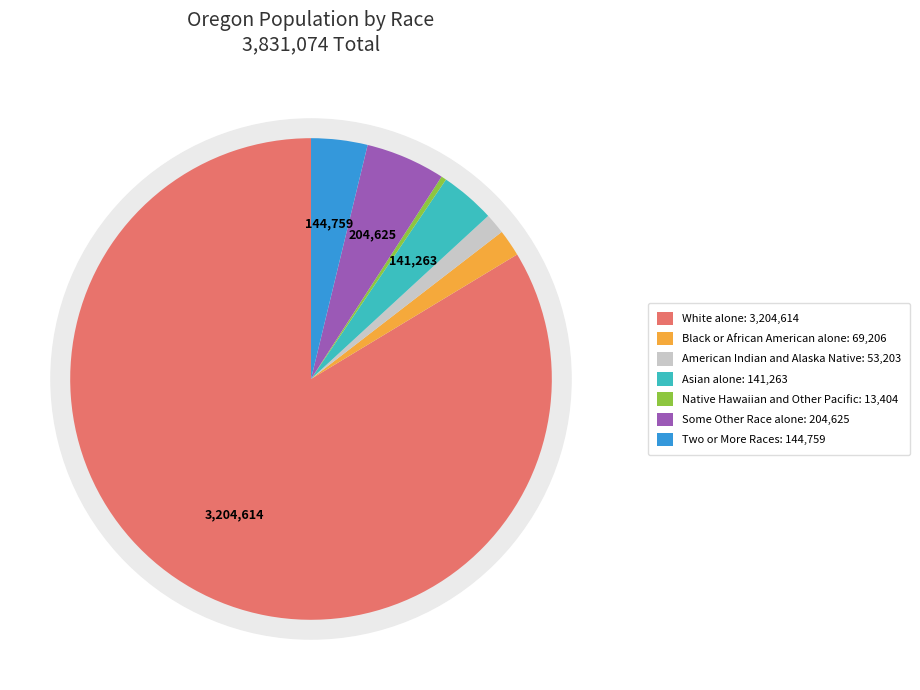

Is it true that American Indian and Alaska Native is 1% of the pie?

True